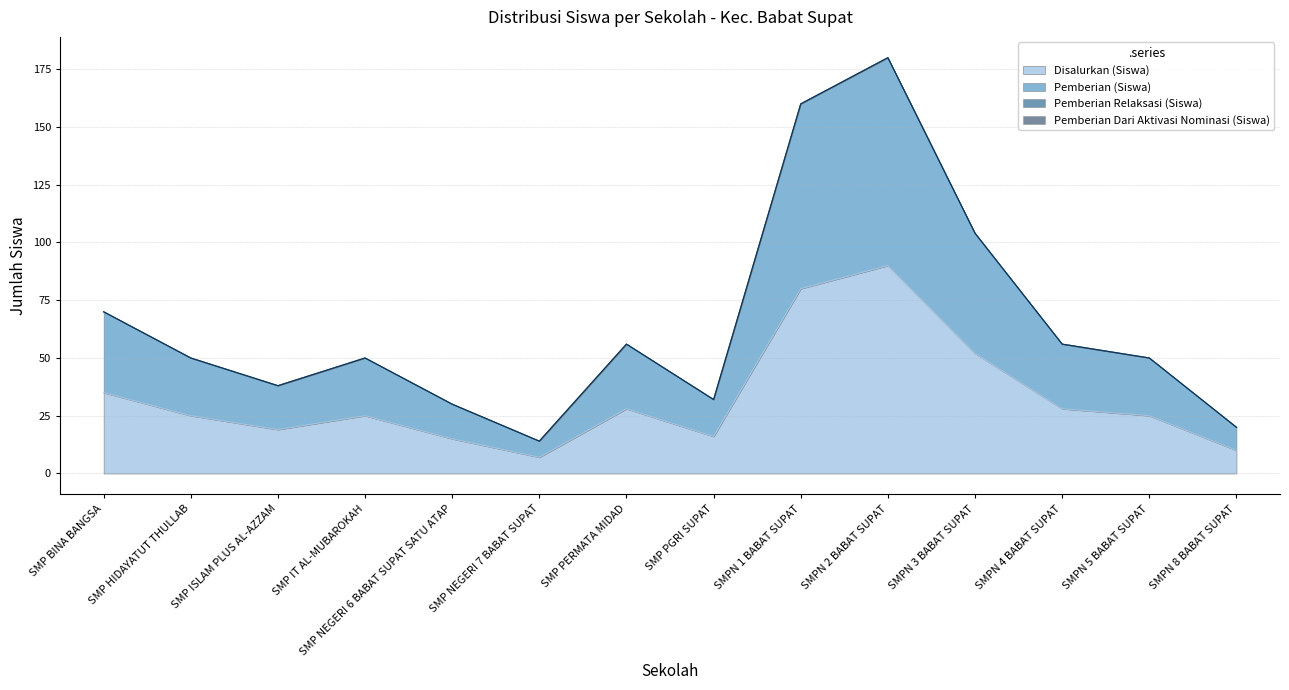

What is the average value of the Disalurkan (Siswa) series?

32